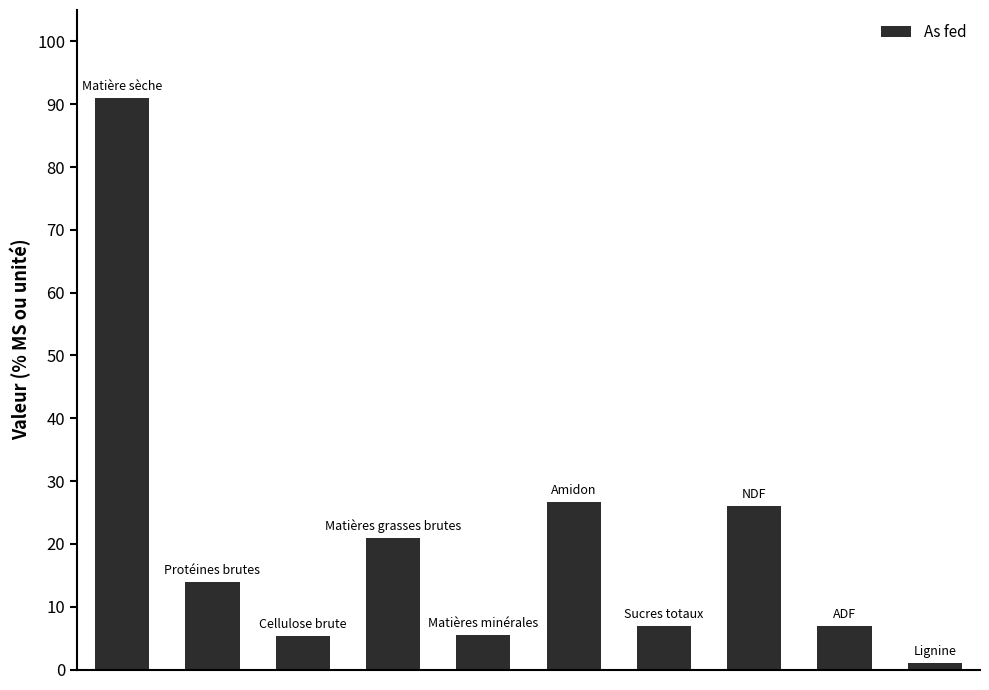

What is the greatest value displayed?

91.0